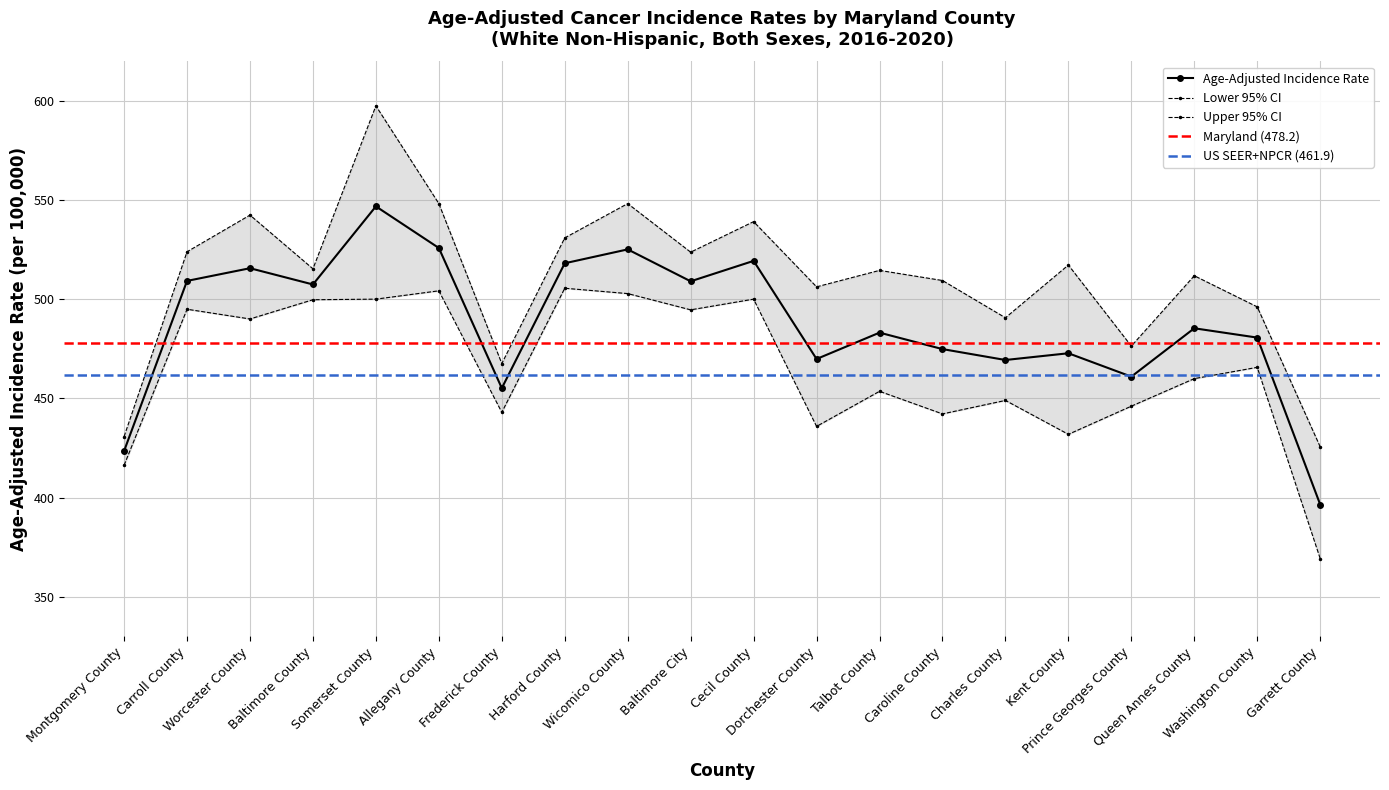

Which series has the largest total across all categories?

Upper 95% CI